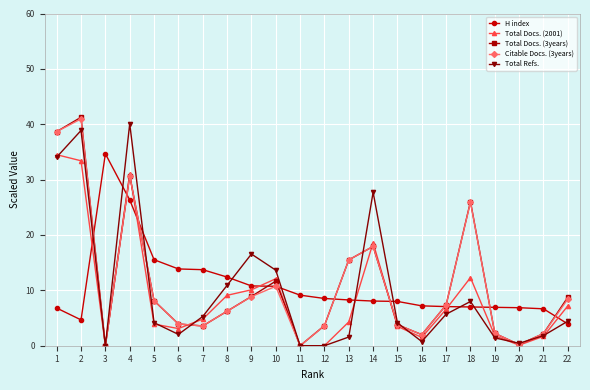

What is the maximum value shown in the chart?

41.3